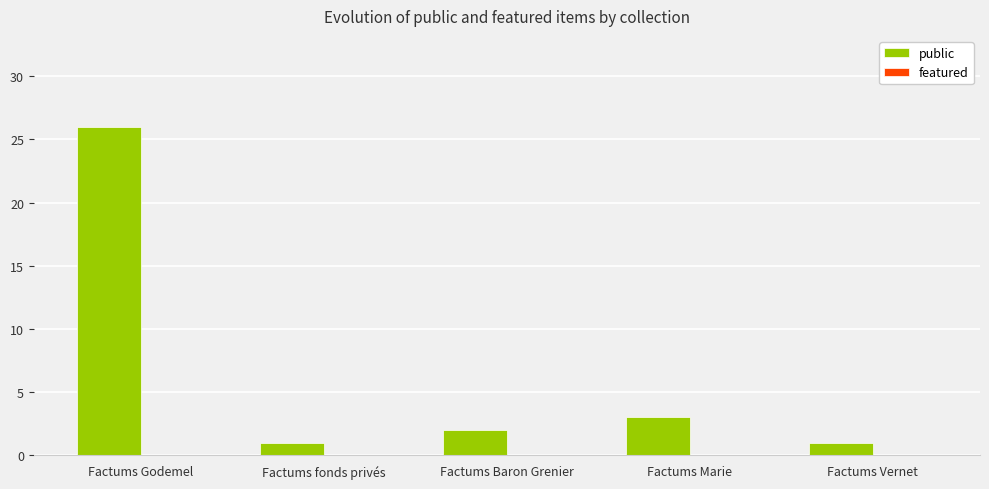

Are the bars horizontal?

No